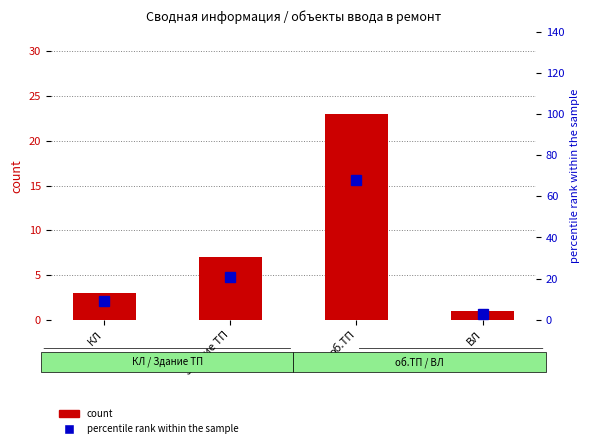

What is the approximate value of count at об.ТП?

23